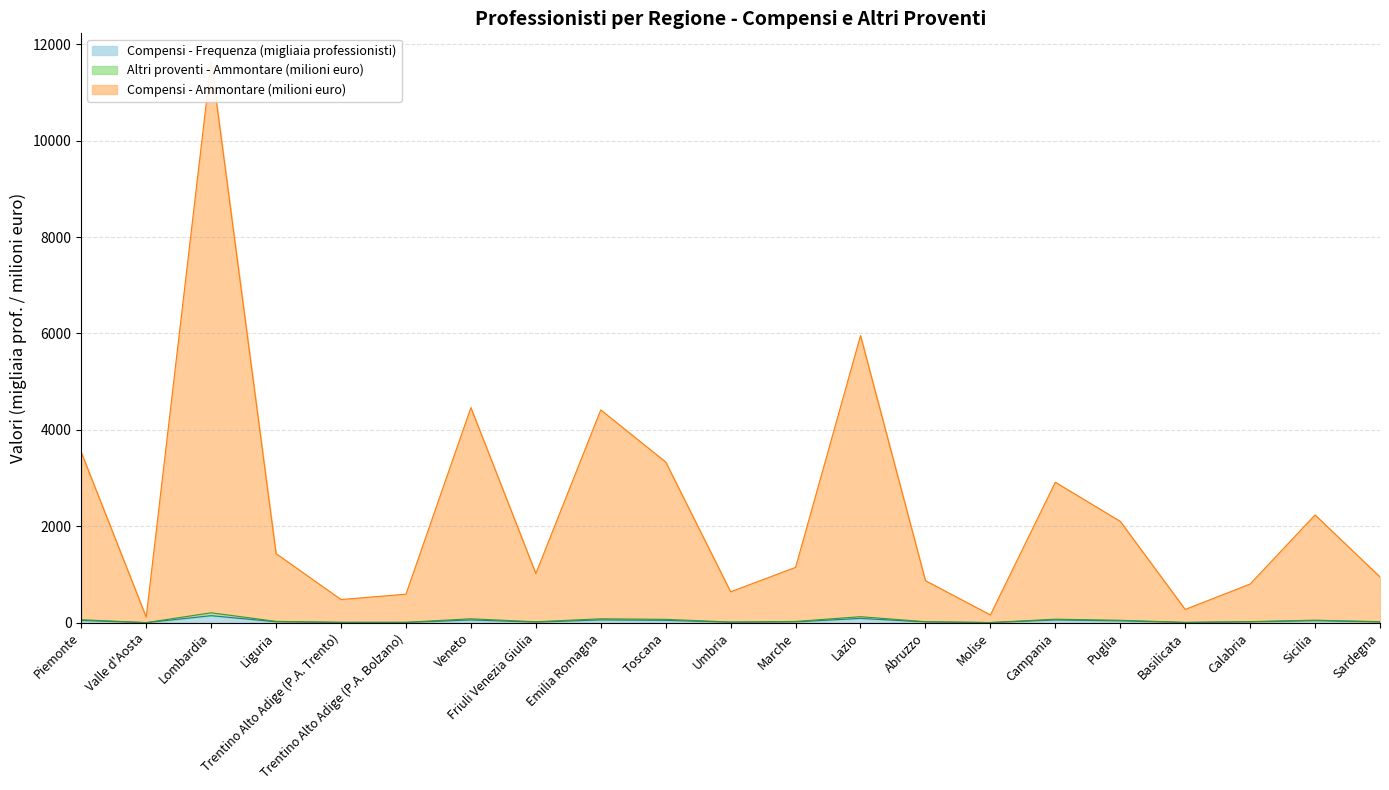

True or false: Altri proventi - Ammontare (migliaia euro) and Compensi - Frequenza cross at least once.

False